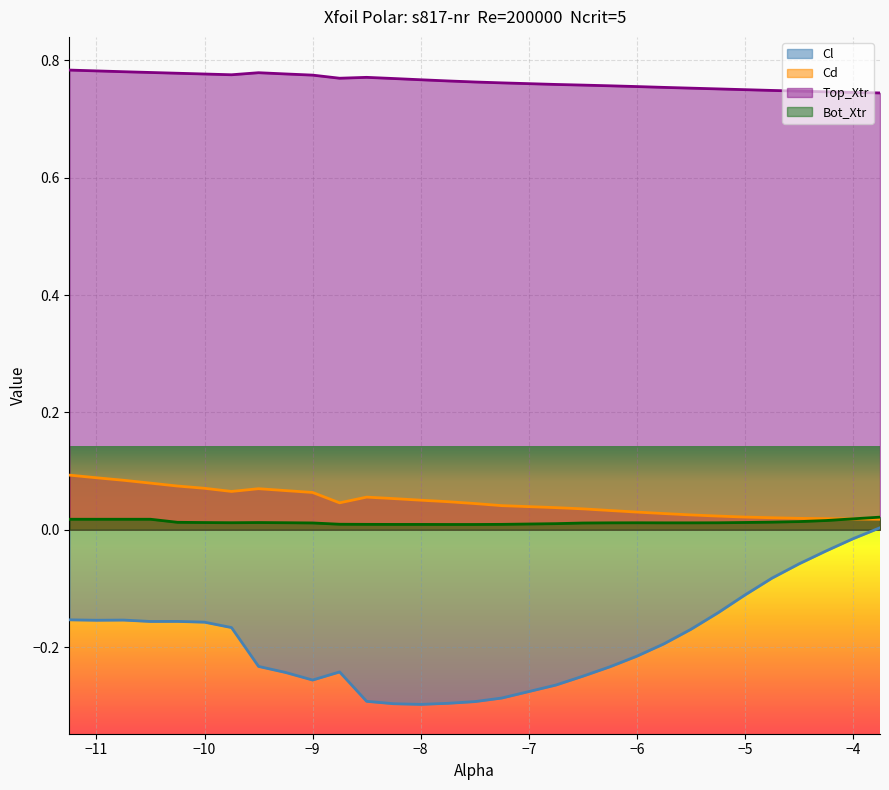

Which series has the largest range (max minus min)?

Cl